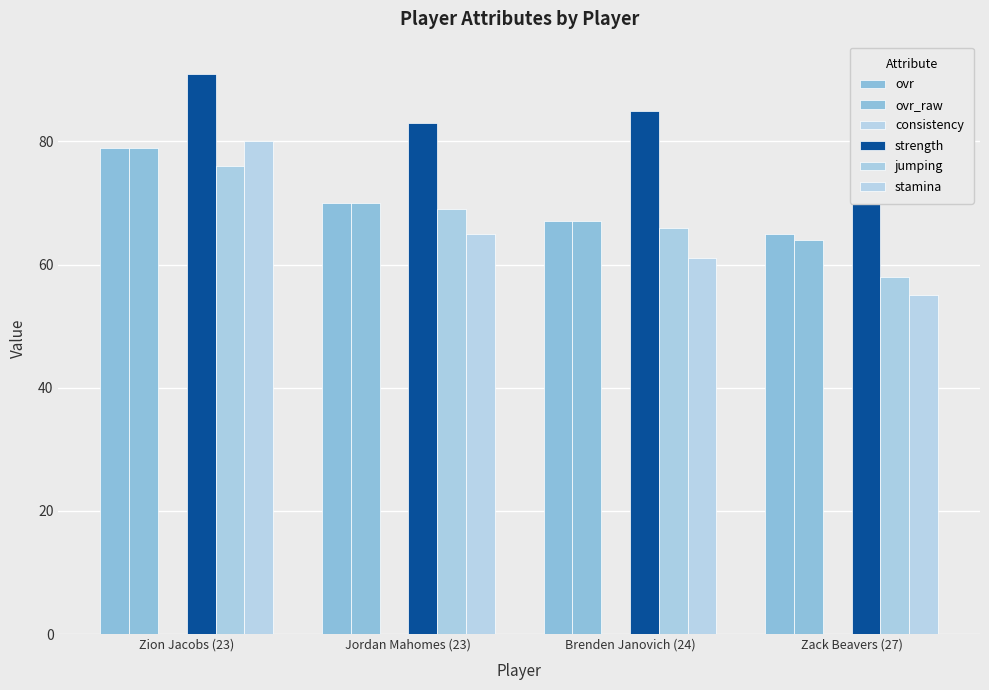

Which category has the highest value across all series?

Zion Jacobs (23)